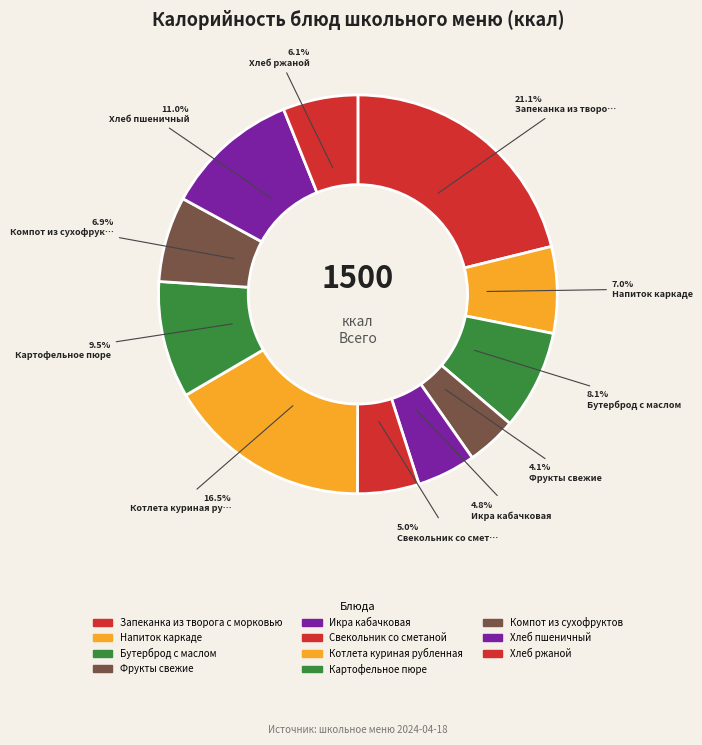

How many slices are in this pie chart?

11